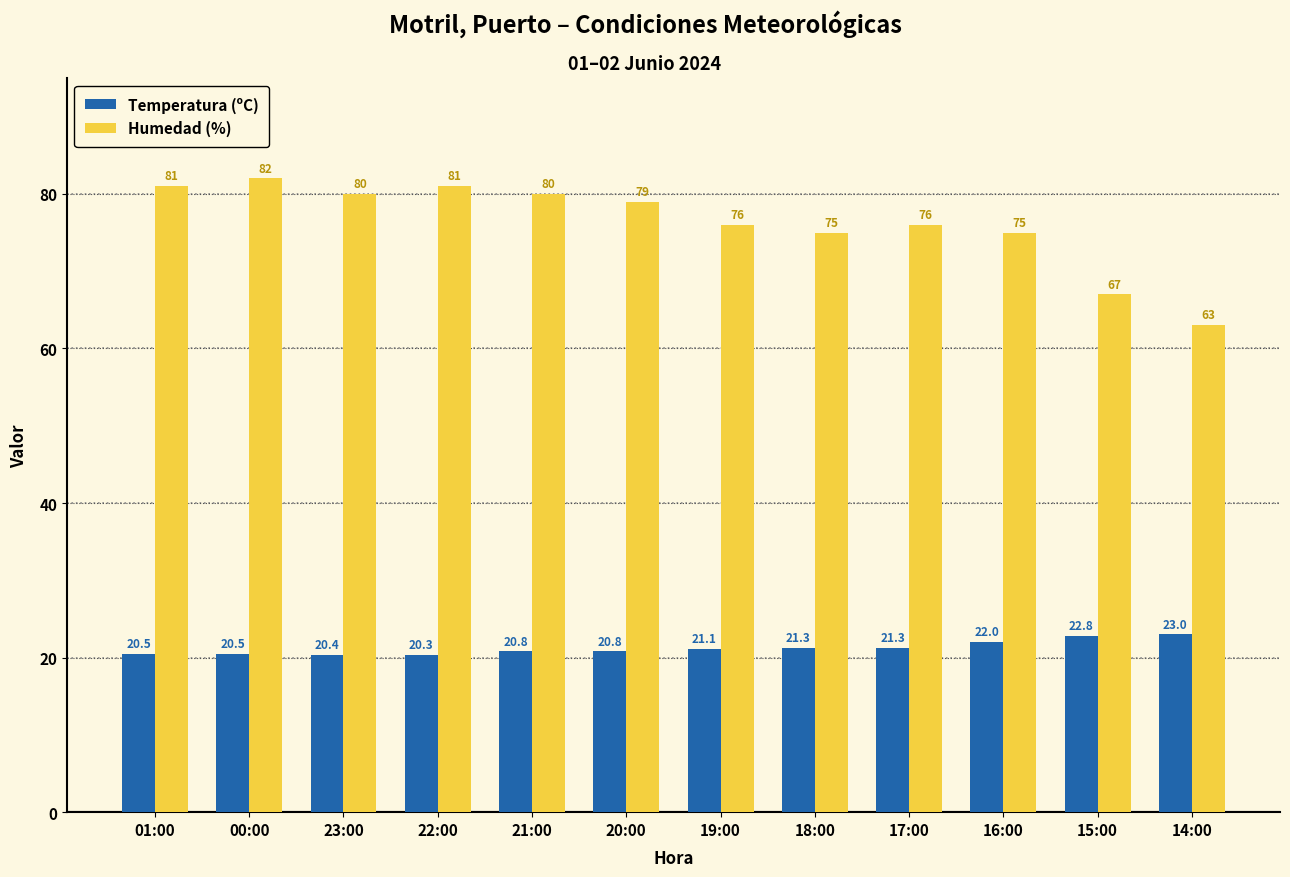

Reading right to left, extract all data points from this chart.

Temperatura (ºC): 14:00=23.0	15:00=22.8	16:00=22.0	17:00=21.3	18:00=21.3	19:00=21.1	20:00=20.8	21:00=20.8	22:00=20.3	23:00=20.4	00:00=20.5	01:00=20.5
Humedad (%): 14:00=63.0	15:00=67.0	16:00=75.0	17:00=76.0	18:00=75.0	19:00=76.0	20:00=79.0	21:00=80.0	22:00=81.0	23:00=80.0	00:00=82.0	01:00=81.0